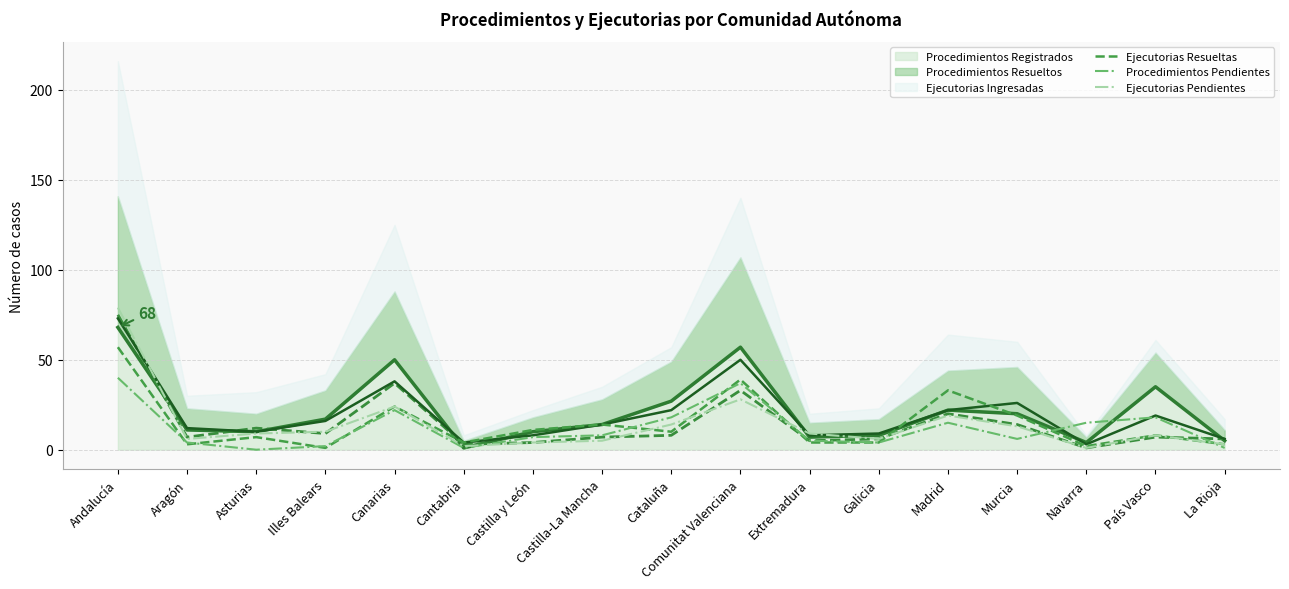

What is the total value across all series at Cataluña?

99